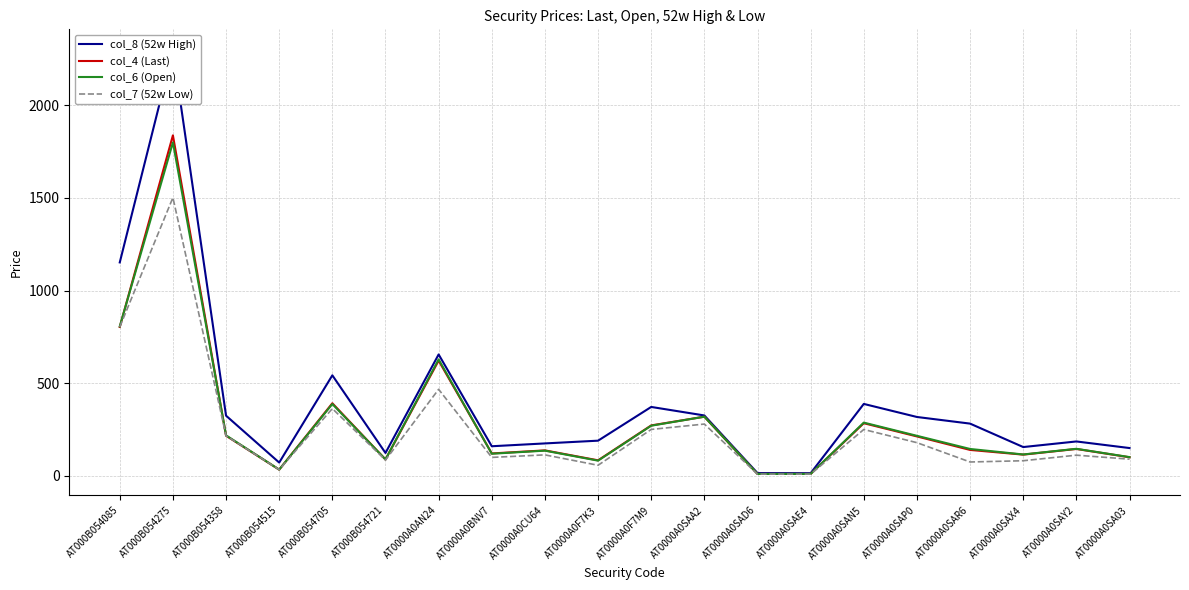

Is this an area chart (filled region under the line)?

No